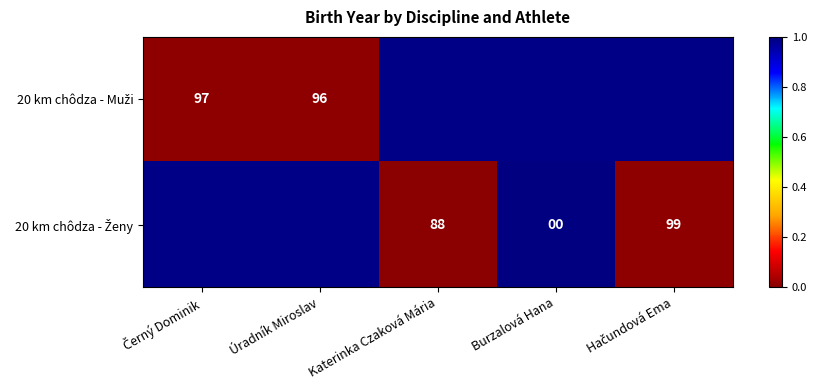

What is the sum of all 20 km chôdza - Muži values?

3.0